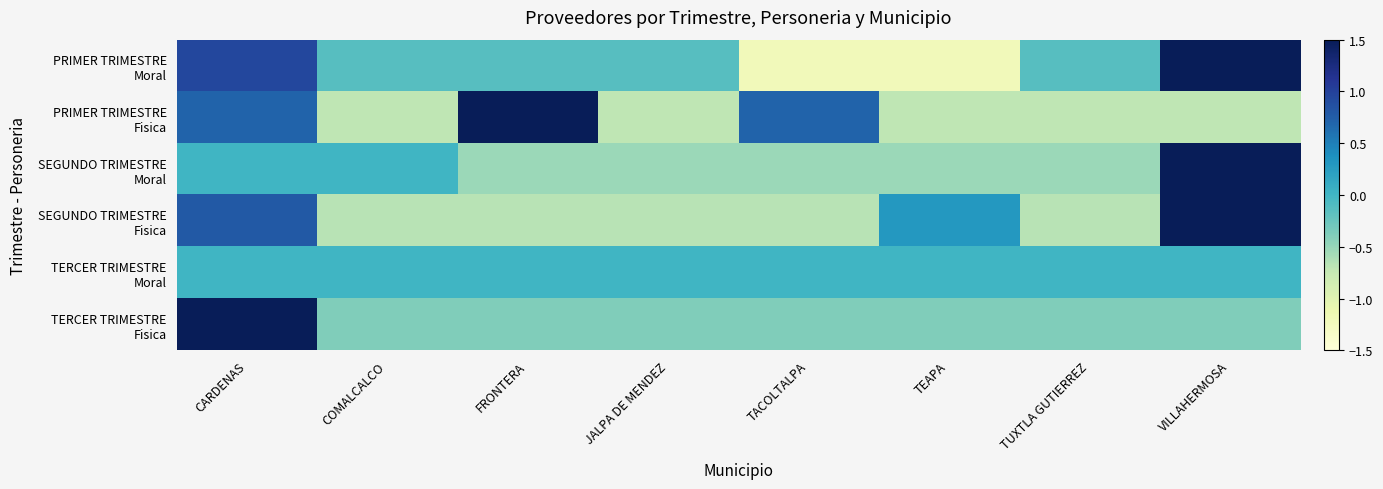

What is the spread (max minus min) of values at COMALCALCO?

0.7